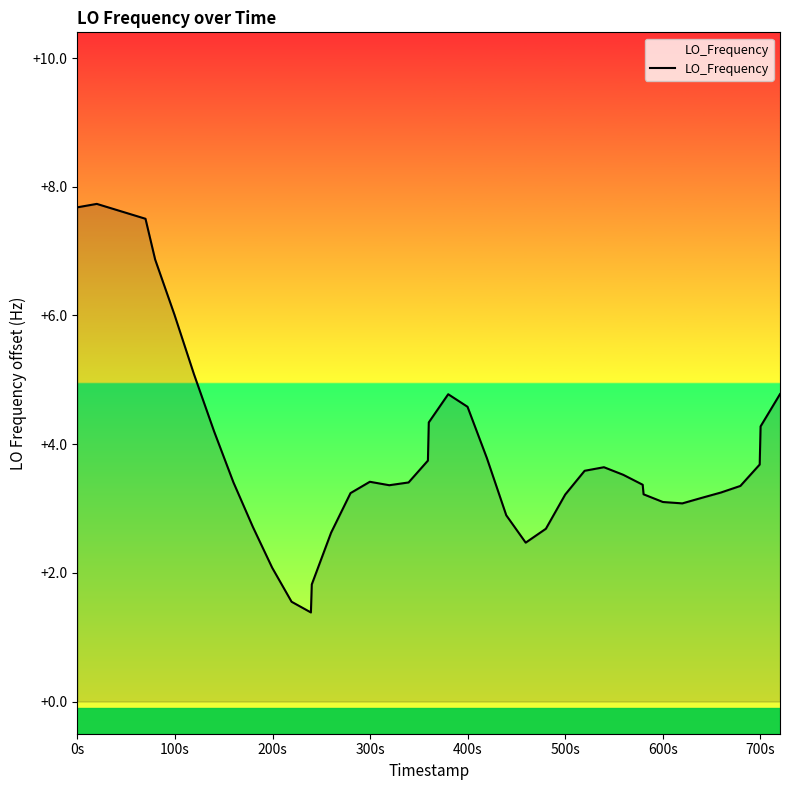

How many points are higher than both their immediate neighbors (excluding endpoints)?

4